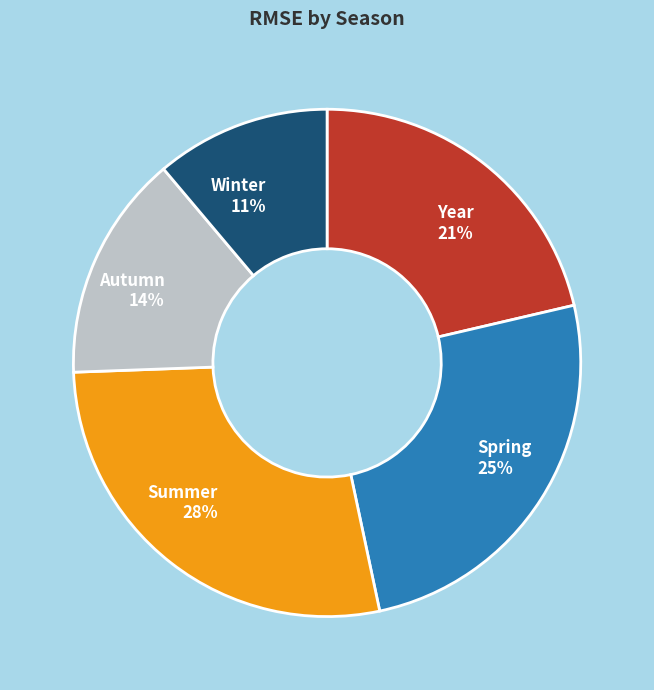

The Spring slice represents 25% of the pie. True or false?

True